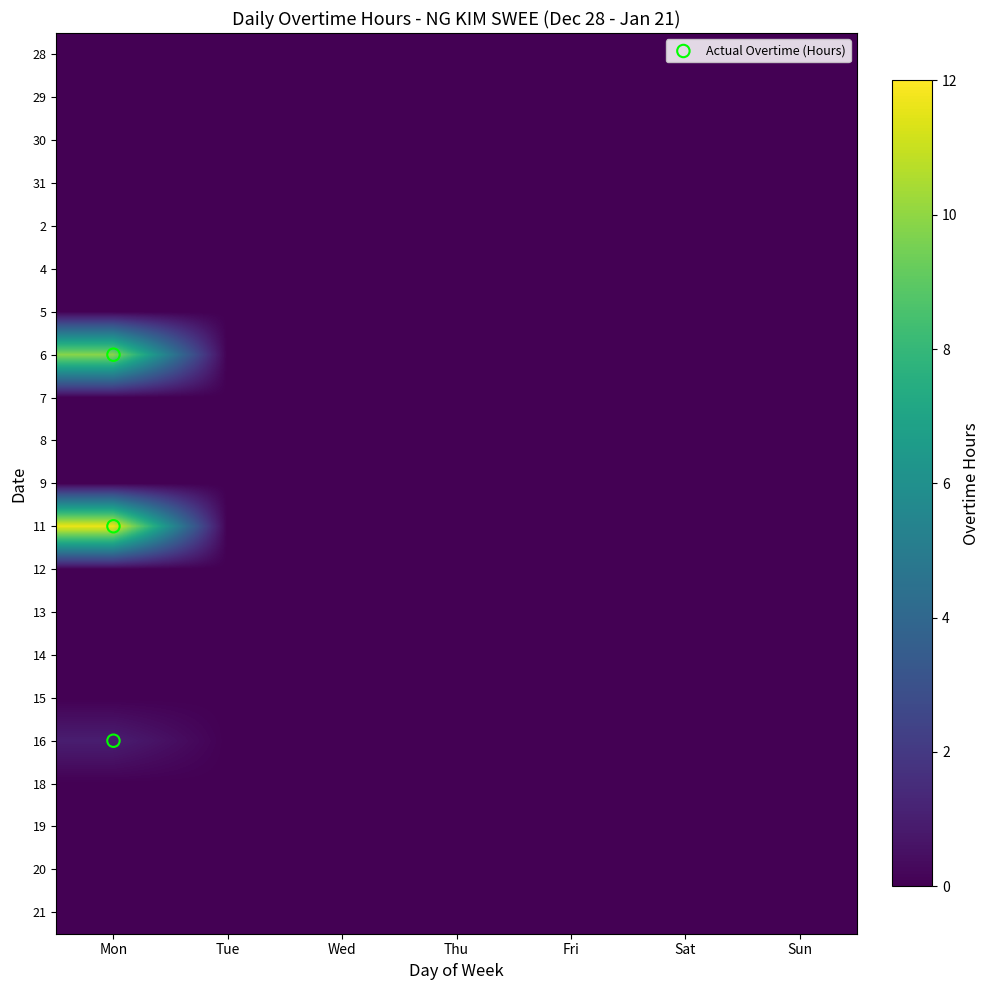

Reading right to left, what are all the values shown in this chart?

28: Sun=0.0	Sat=0.0	Fri=0.0	Thu=0.0	Wed=0.0	Tue=0.0	Mon=0.0
29: Sun=0.0	Sat=0.0	Fri=0.0	Thu=0.0	Wed=0.0	Tue=0.0	Mon=0.0
30: Sun=0.0	Sat=0.0	Fri=0.0	Thu=0.0	Wed=0.0	Tue=0.0	Mon=0.0
31: Sun=0.0	Sat=0.0	Fri=0.0	Thu=0.0	Wed=0.0	Tue=0.0	Mon=0.0
2: Sun=0.0	Sat=0.0	Fri=0.0	Thu=0.0	Wed=0.0	Tue=0.0	Mon=0.0
4: Sun=0.0	Sat=0.0	Fri=0.0	Thu=0.0	Wed=0.0	Tue=0.0	Mon=0.0
5: Sun=0.0	Sat=0.0	Fri=0.0	Thu=0.0	Wed=0.0	Tue=0.0	Mon=0.0
6: Sun=0.0	Sat=0.0	Fri=0.0	Thu=0.0	Wed=0.0	Tue=0.0	Mon=9.8
7: Sun=0.0	Sat=0.0	Fri=0.0	Thu=0.0	Wed=0.0	Tue=0.0	Mon=0.0
8: Sun=0.0	Sat=0.0	Fri=0.0	Thu=0.0	Wed=0.0	Tue=0.0	Mon=0.0
9: Sun=0.0	Sat=0.0	Fri=0.0	Thu=0.0	Wed=0.0	Tue=0.0	Mon=0.0
11: Sun=0.0	Sat=0.0	Fri=0.0	Thu=0.0	Wed=0.0	Tue=0.0	Mon=11.7
12: Sun=0.0	Sat=0.0	Fri=0.0	Thu=0.0	Wed=0.0	Tue=0.0	Mon=0.0
13: Sun=0.0	Sat=0.0	Fri=0.0	Thu=0.0	Wed=0.0	Tue=0.0	Mon=0.0
14: Sun=0.0	Sat=0.0	Fri=0.0	Thu=0.0	Wed=0.0	Tue=0.0	Mon=0.0
15: Sun=0.0	Sat=0.0	Fri=0.0	Thu=0.0	Wed=0.0	Tue=0.0	Mon=0.0
16: Sun=0.0	Sat=0.0	Fri=0.0	Thu=0.0	Wed=0.0	Tue=0.0	Mon=1.0
18: Sun=0.0	Sat=0.0	Fri=0.0	Thu=0.0	Wed=0.0	Tue=0.0	Mon=0.0
19: Sun=0.0	Sat=0.0	Fri=0.0	Thu=0.0	Wed=0.0	Tue=0.0	Mon=0.0
20: Sun=0.0	Sat=0.0	Fri=0.0	Thu=0.0	Wed=0.0	Tue=0.0	Mon=0.0
21: Sun=0.0	Sat=0.0	Fri=0.0	Thu=0.0	Wed=0.0	Tue=0.0	Mon=0.0